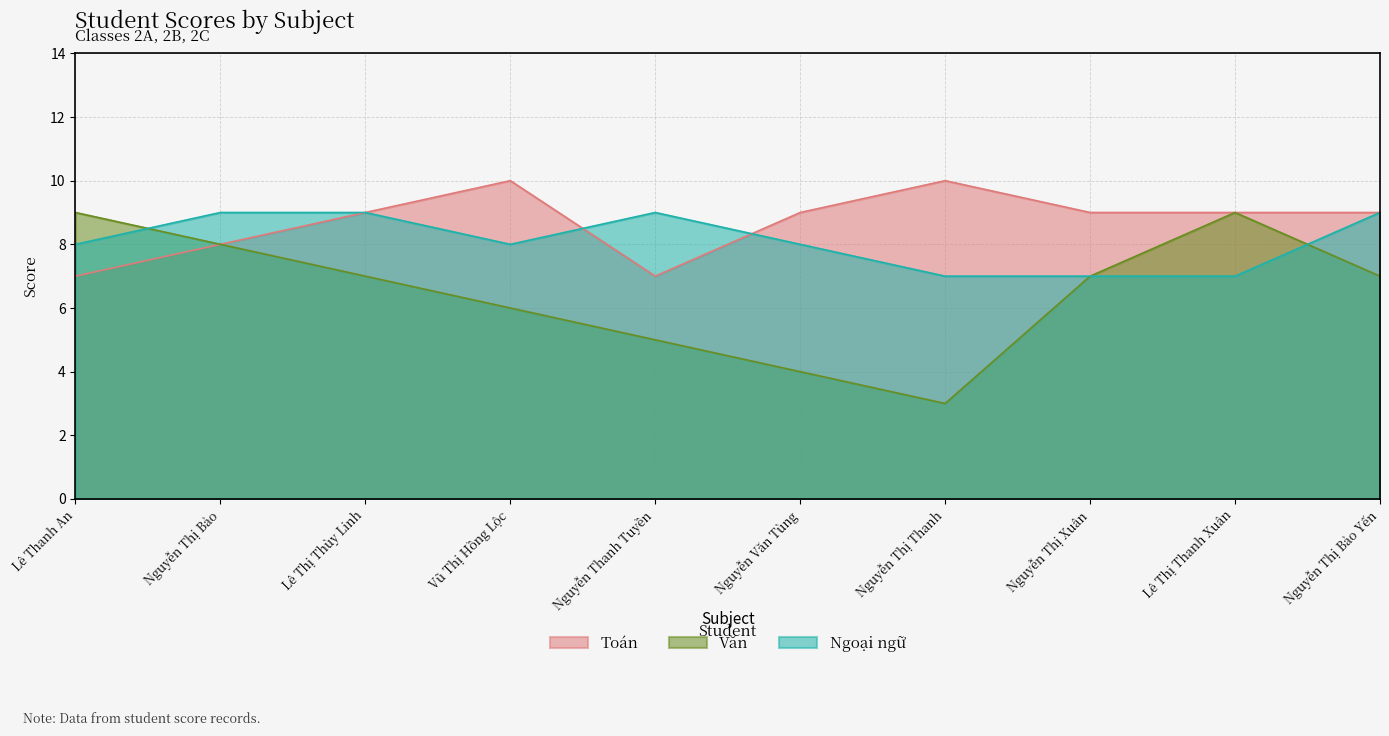

How many series are shown in this chart?

3